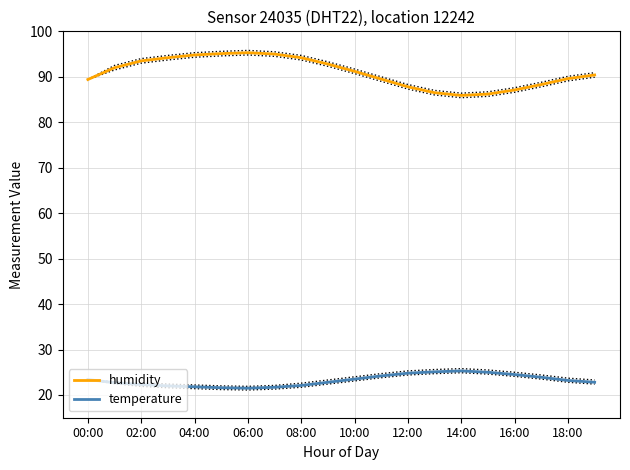

Does the chart display data point markers on the line(s)?

No